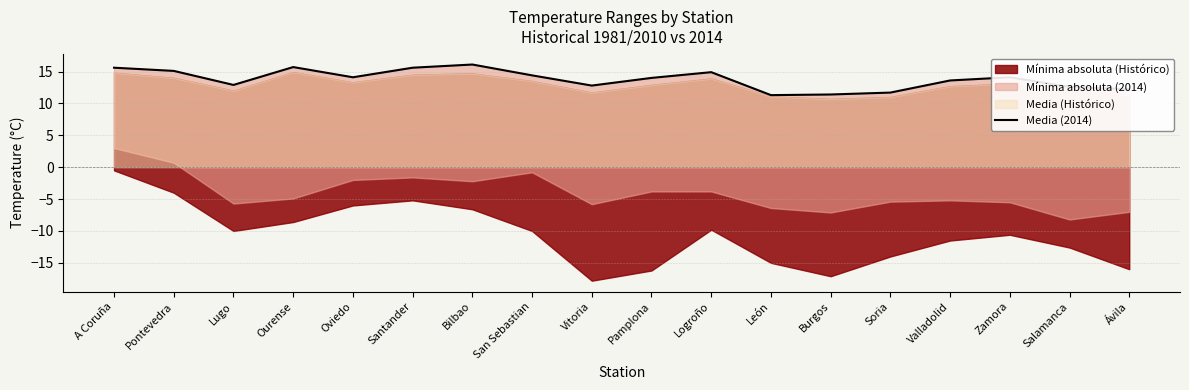

What is the average value?

13.8